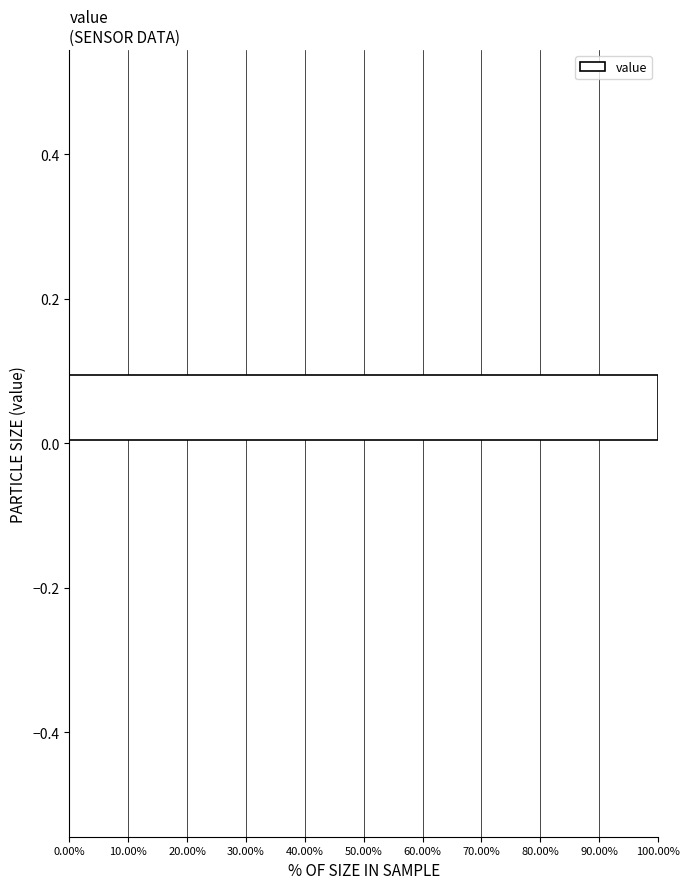

Over which range of the y-axis is the bar longest?

0.0 to 0.1